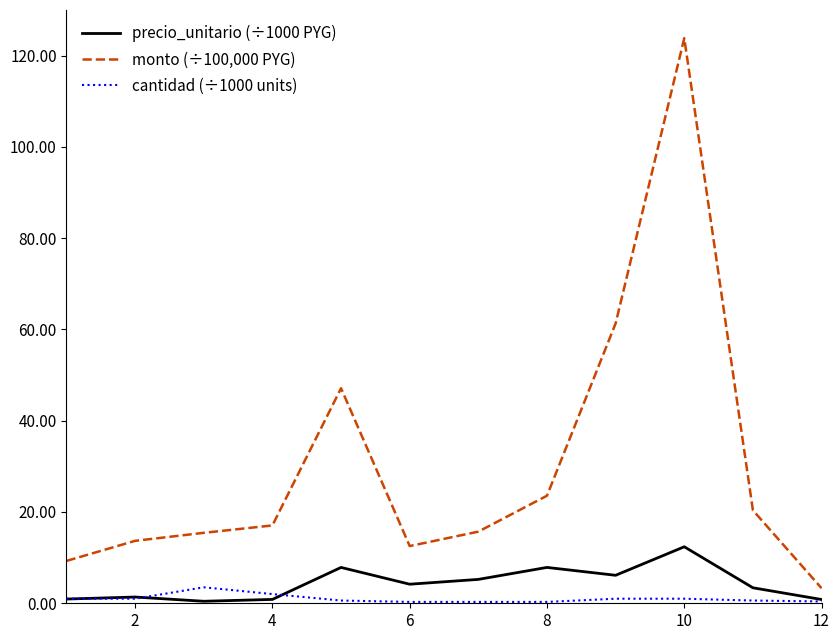

True or false: monto (÷100,000 PYG) and cantidad (÷1000 units) cross at least once.

False